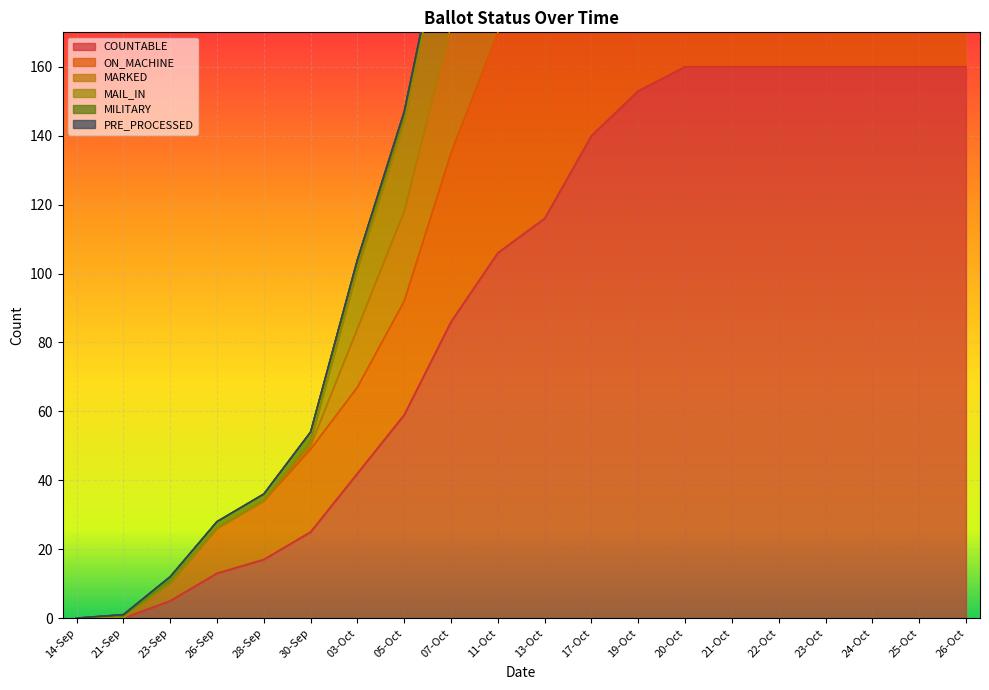

What is the sum of the MARKED values at 23-Oct and 05-Oct?

521